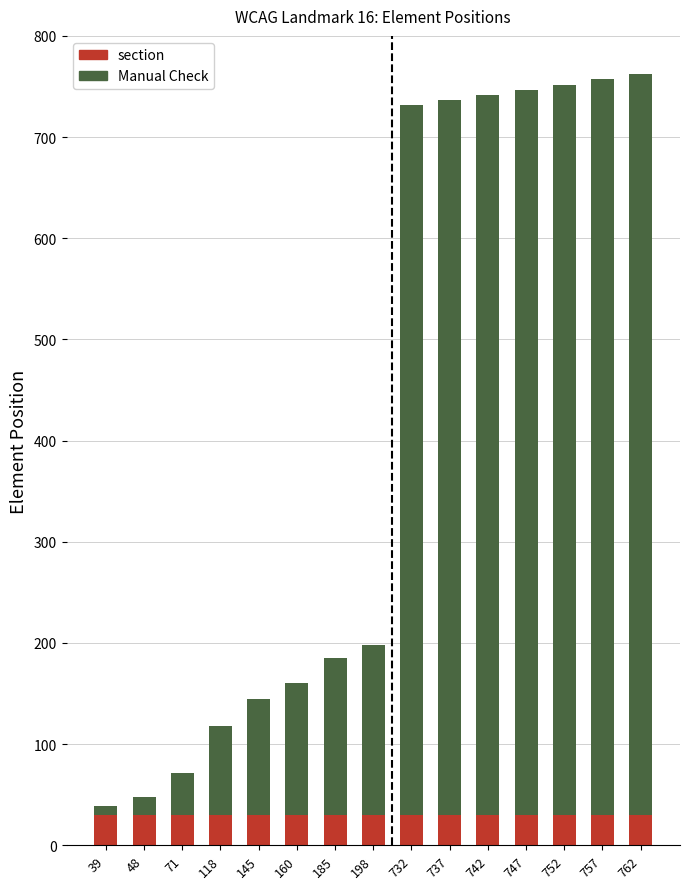

The section series shows 30 at 737. True or false?

True